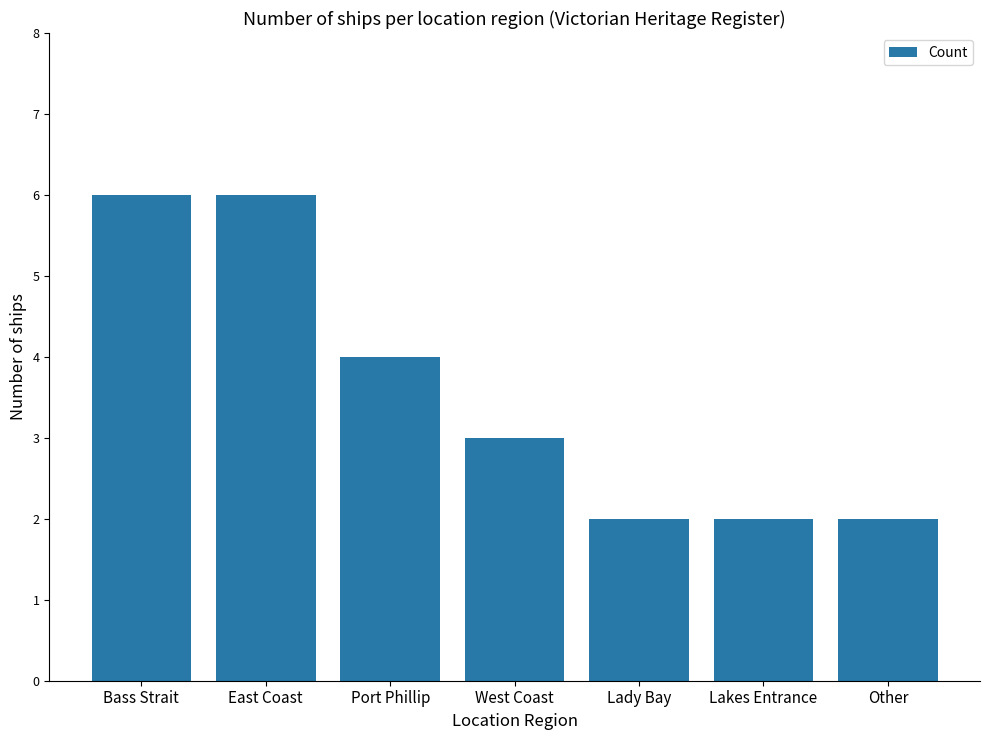

Between Lady Bay and West Coast, which is larger?

West Coast